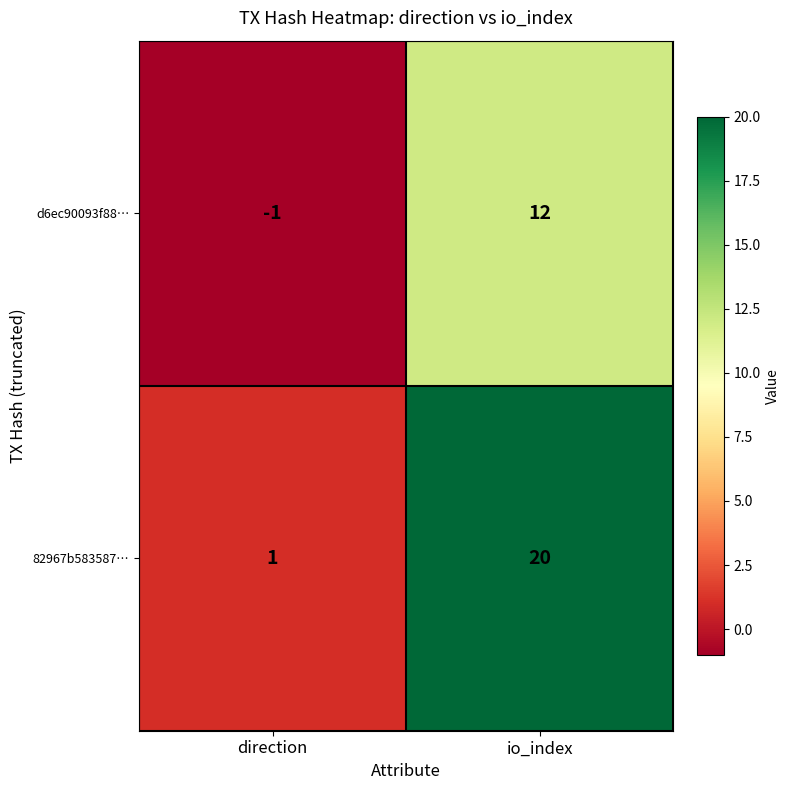

Reading right to left, transcribe all the data shown in this chart.

d6ec90093f88…: 12	-1
82967b583587…: 20	1